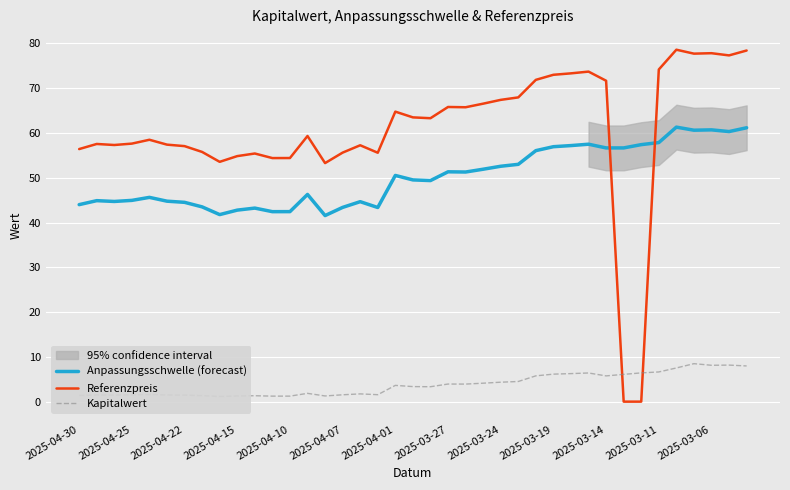

True or false: Referenzpreis and Anpassungsschwelle (forecast) intersect in this chart.

True